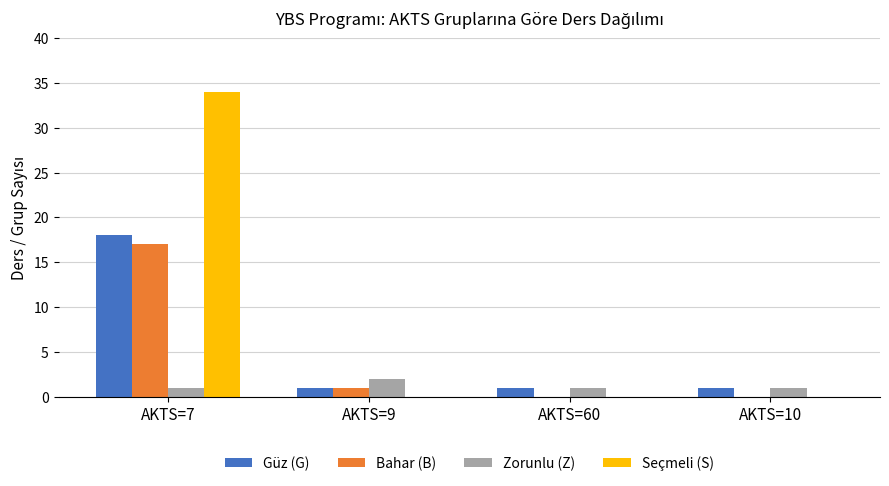

What is the sum of all Güz (G) values?

21